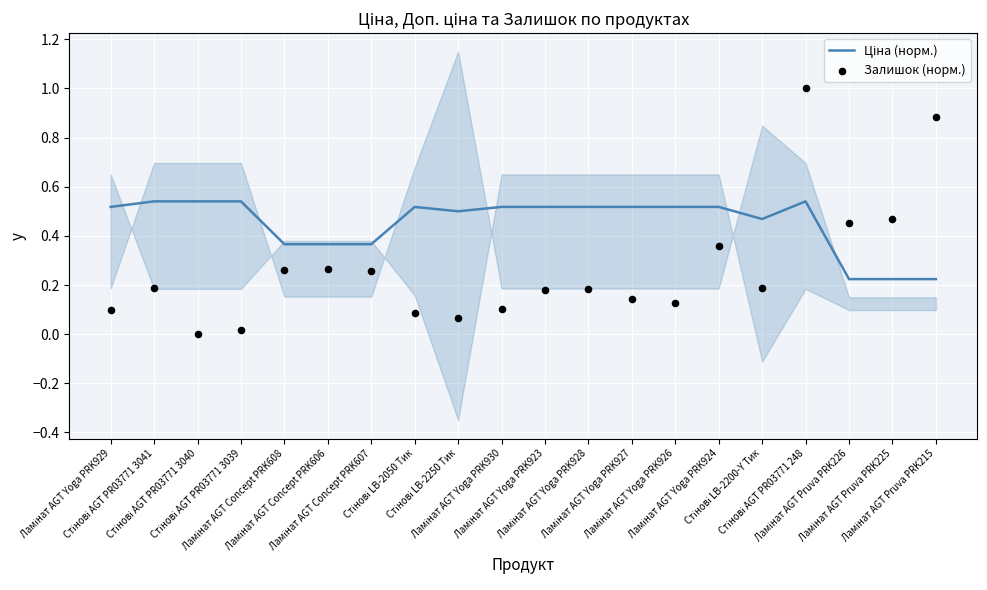

Which series reaches the maximum Y coordinate?

Залишок (норм.)